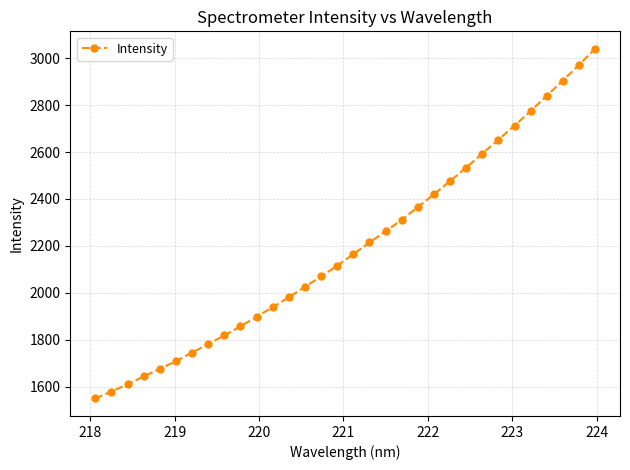

Reading left to right, transcribe all the data shown in this chart.

1548.9	1578.6	1609.8	1643.1	1675.2	1708.3	1744.5	1781.1	1817.9	1856.8	1897.7	1938.2	1980.8	2025.3	2069.6	2115.7	2164.8	2214.2	2261.9	2311.1	2365.6	2419.9	2476.3	2533.3	2593.4	2652.5	2712.8	2774.9	2839.7	2905.2	2971.4	3040.3